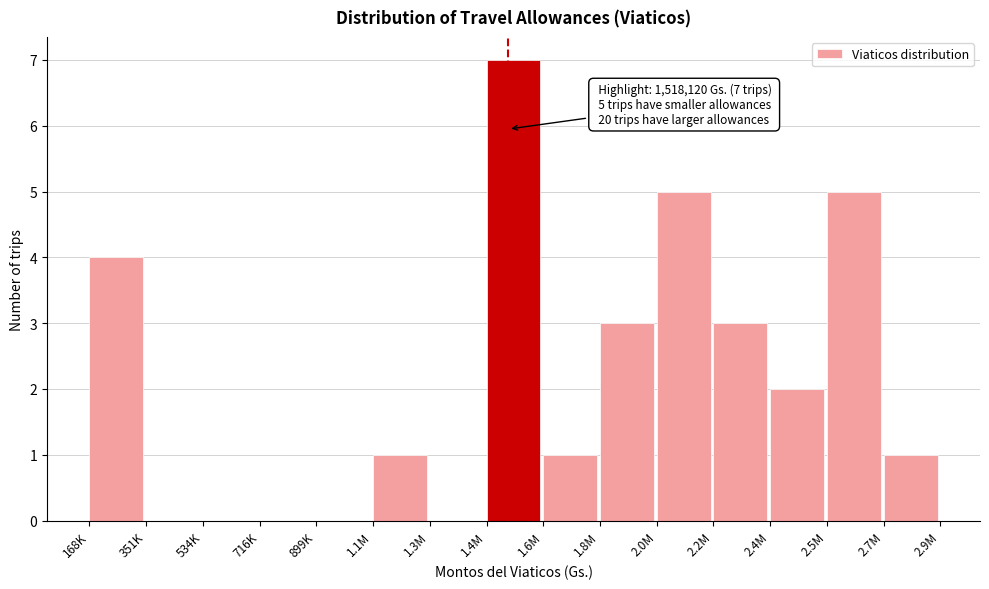

Reading left to right, transcribe all the data shown in this chart.

168K=4	351K=0	534K=0	716K=0	899K=0	1.1M=1	1.3M=0	1.4M=7	1.6M=1	1.8M=3	2.0M=5	2.2M=3	2.4M=2	2.5M=5	2.7M=1